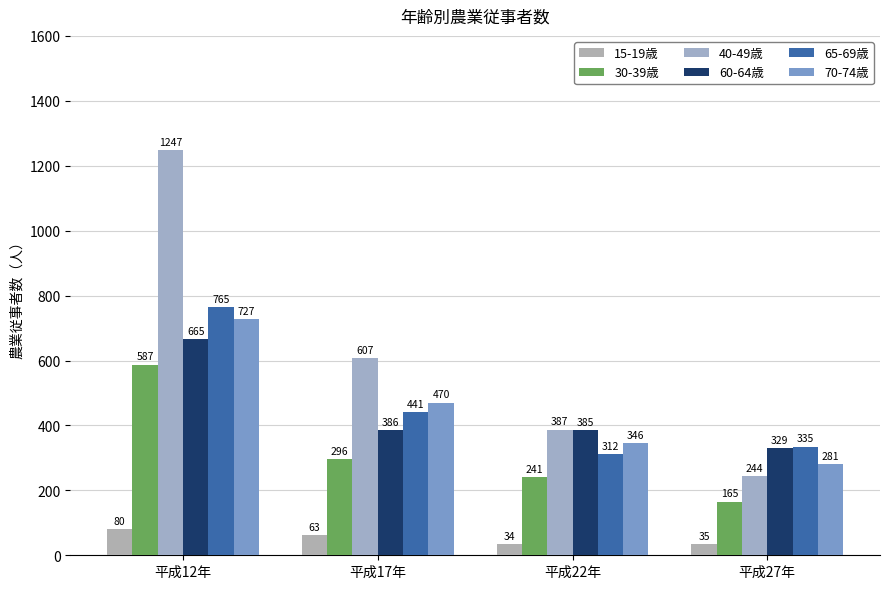

At which label does 65-69歳 reach its minimum?

平成22年